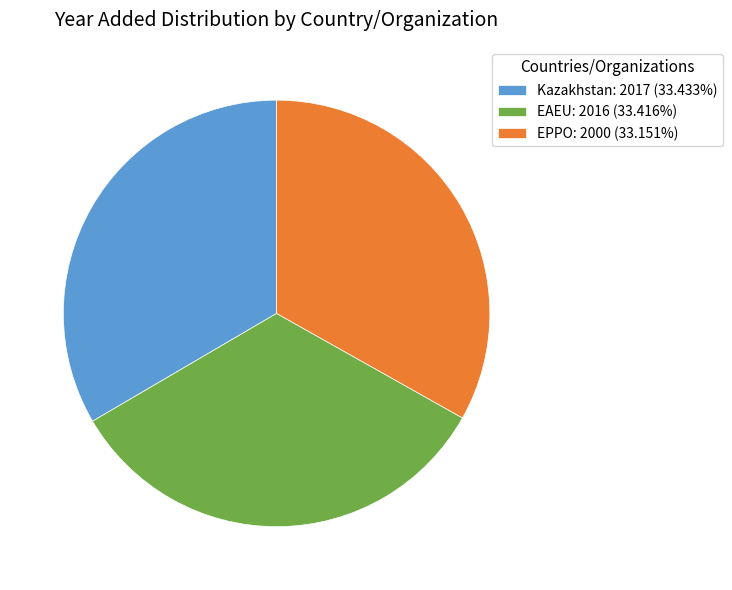

Does any single category account for the majority?

No